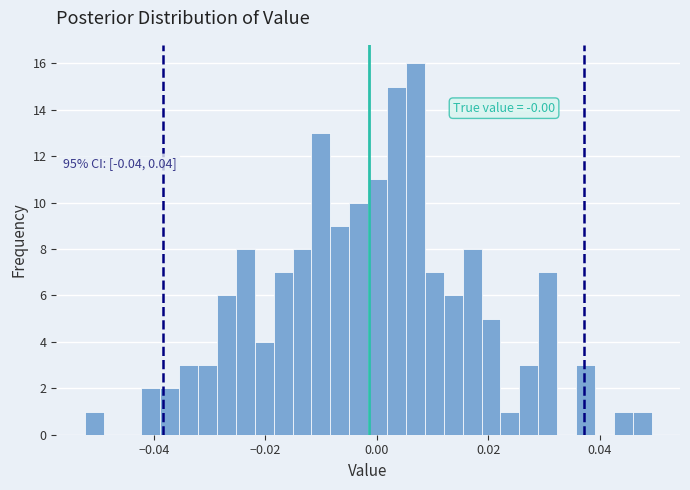

Around what value on the x-axis is the tallest bar? Give the approximate position of its centre, as read against the axis.

0.006